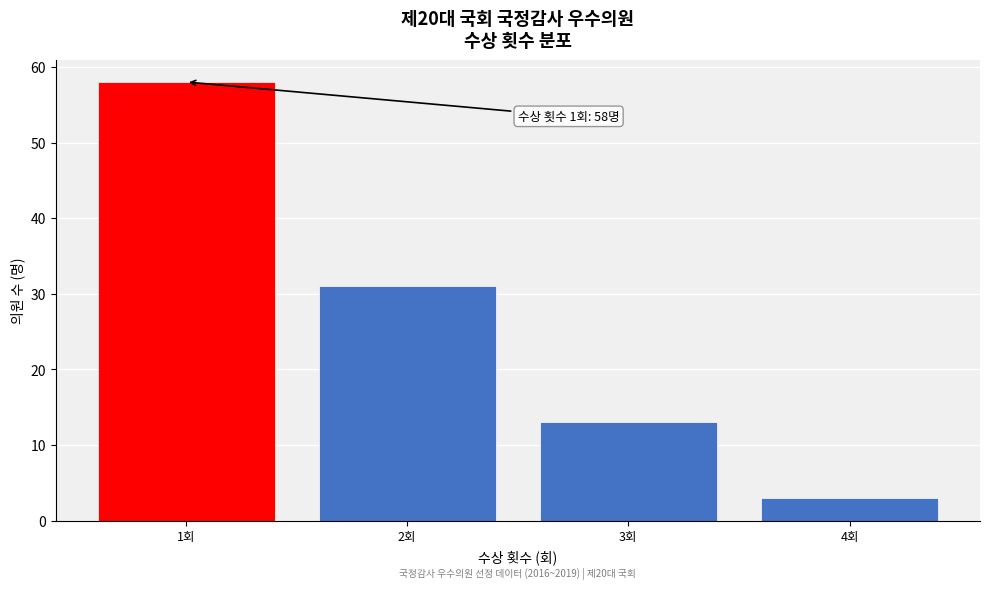

Reading right to left, extract all data points from this chart.

4회=3	3회=13	2회=31	1회=58